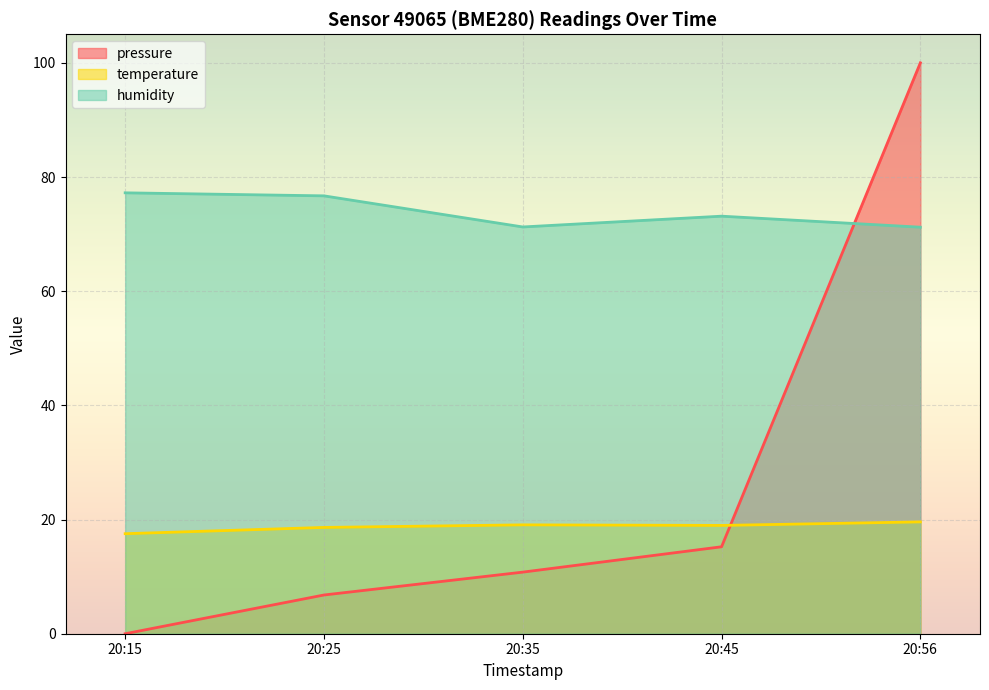

What is the highest value of the pressure series?

100.0